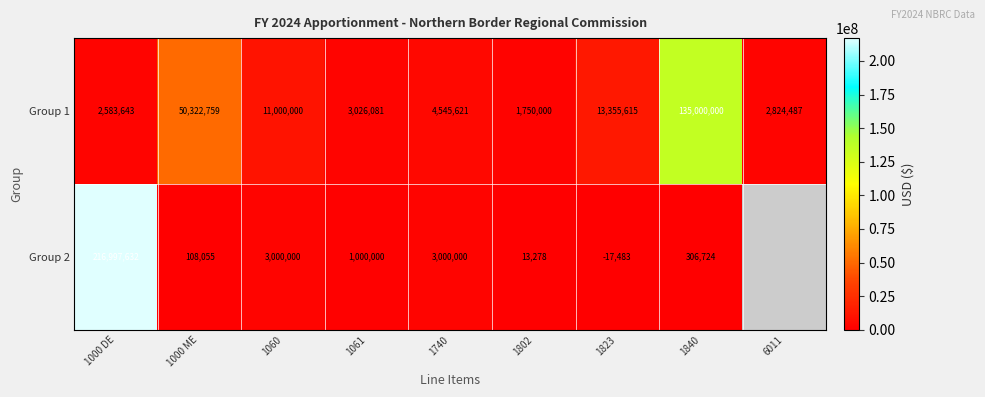

What is the spread (max minus min) of values at 1060?

8000000